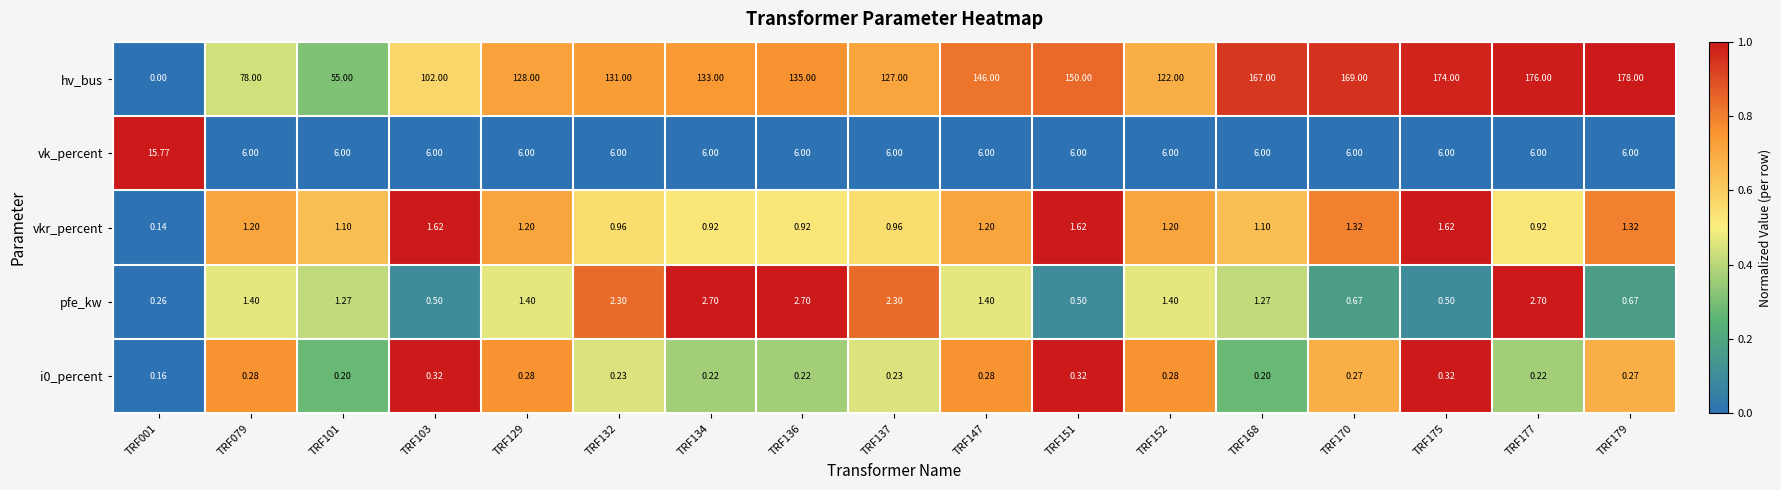

Count the number of categories in the chart.

17